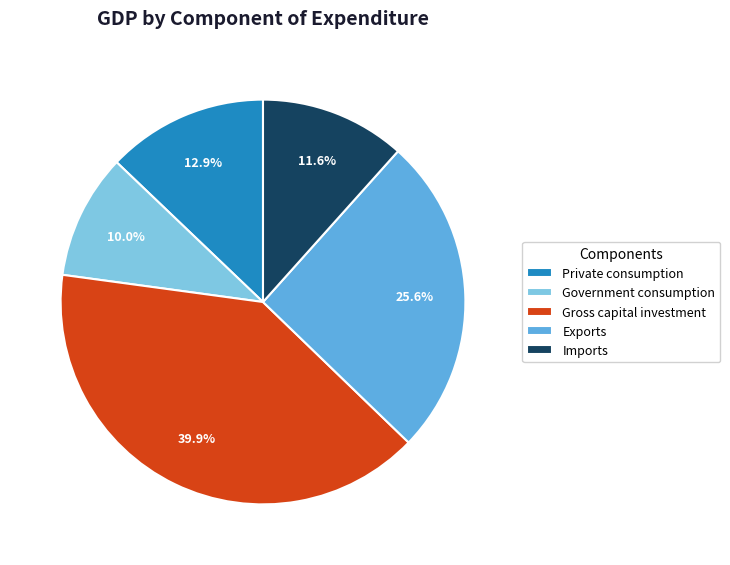

To the nearest percent, what portion does Government consumption represent?

10%